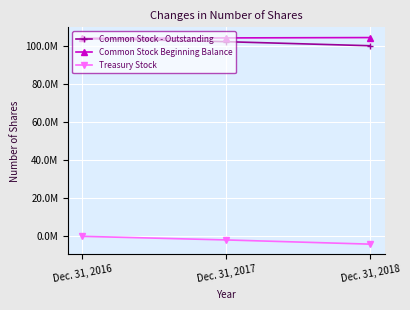

What is the average value of the Common Stock Beginning Balance series?

104037676